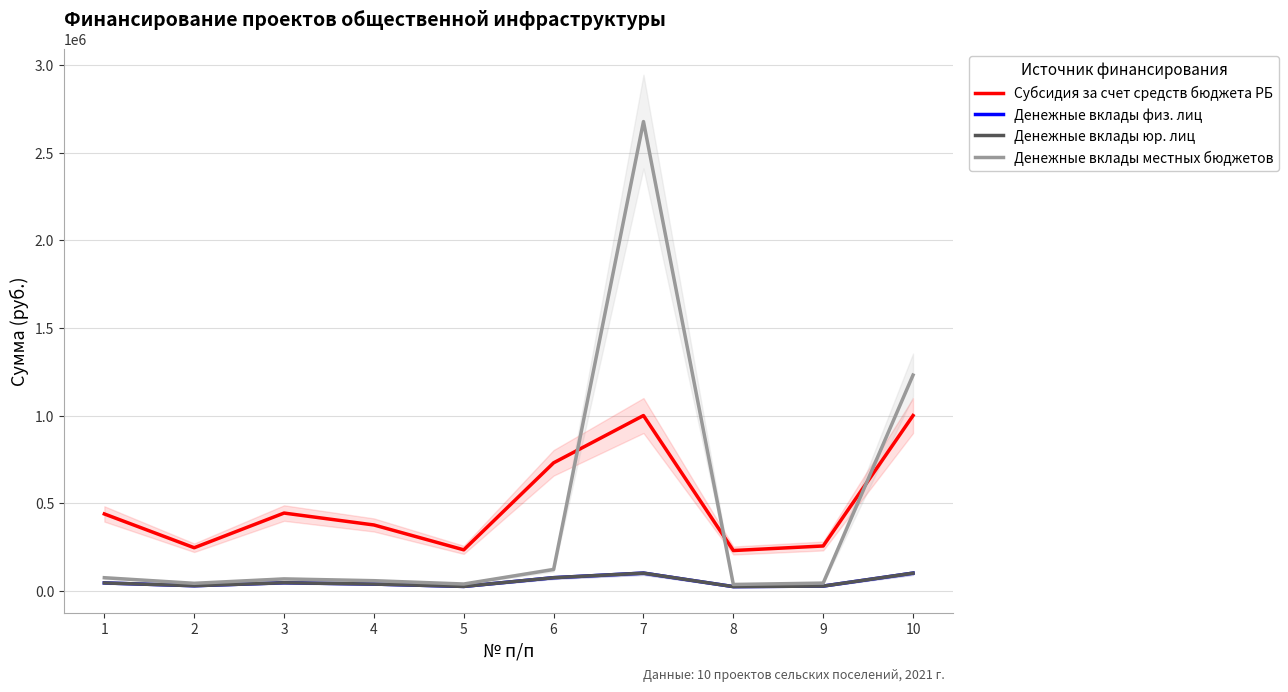

True or false: Денежные вклады юр. лиц has more than 2 points higher than both neighbors.

False